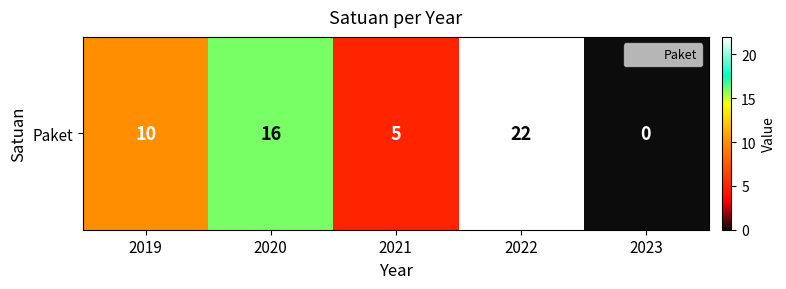

Count the values in the range 5 to 16.

3